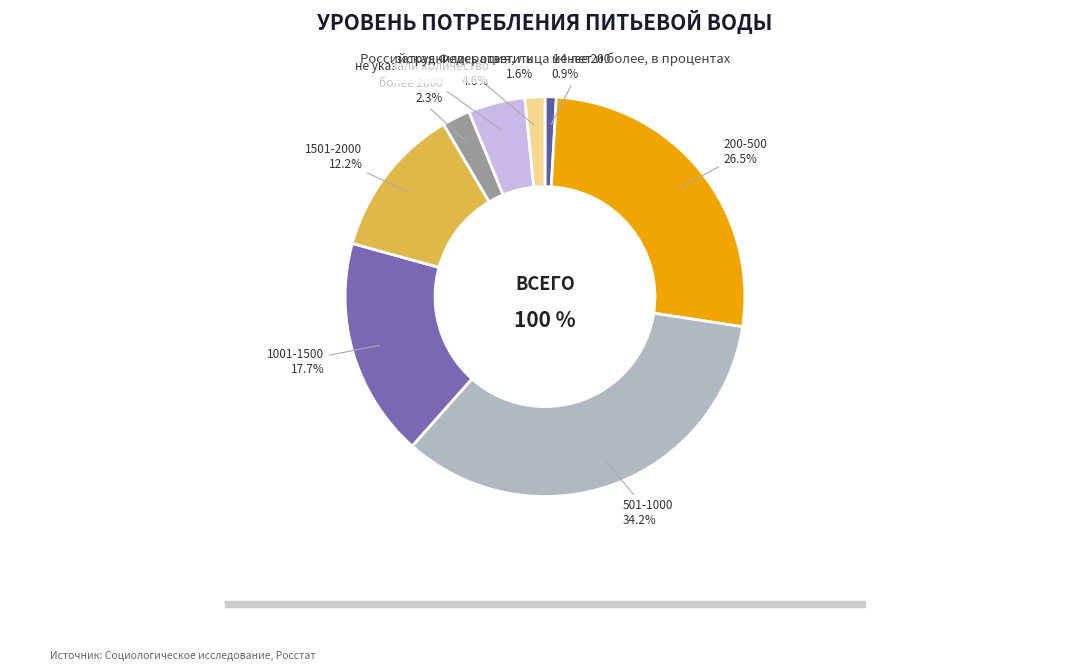

Which slice is the largest?

501-1000